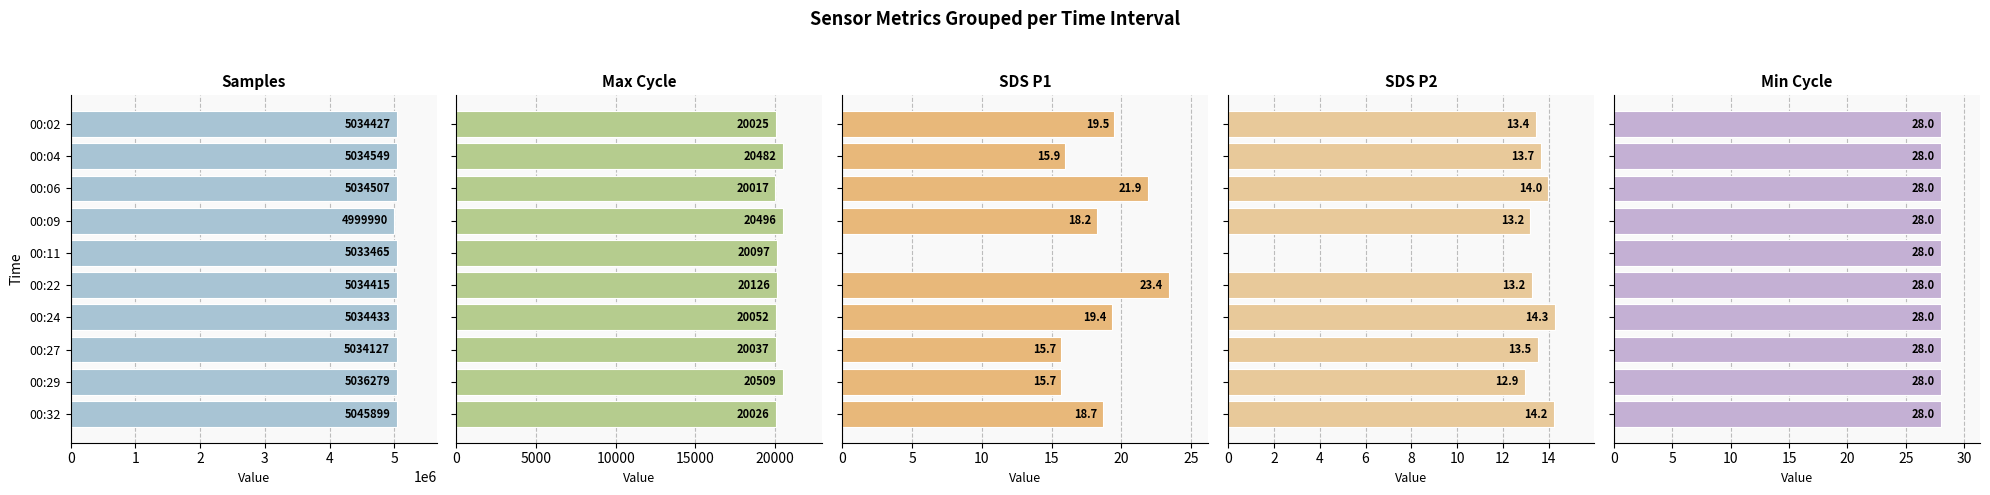

Is the value of SDS_P2 at 00:29 greater than the value of Max_cycle at 00:04?

No